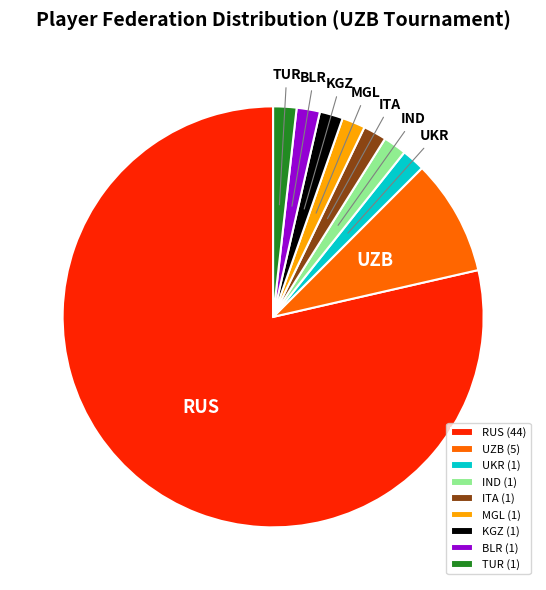

What is the largest slice in the pie chart?

RUS